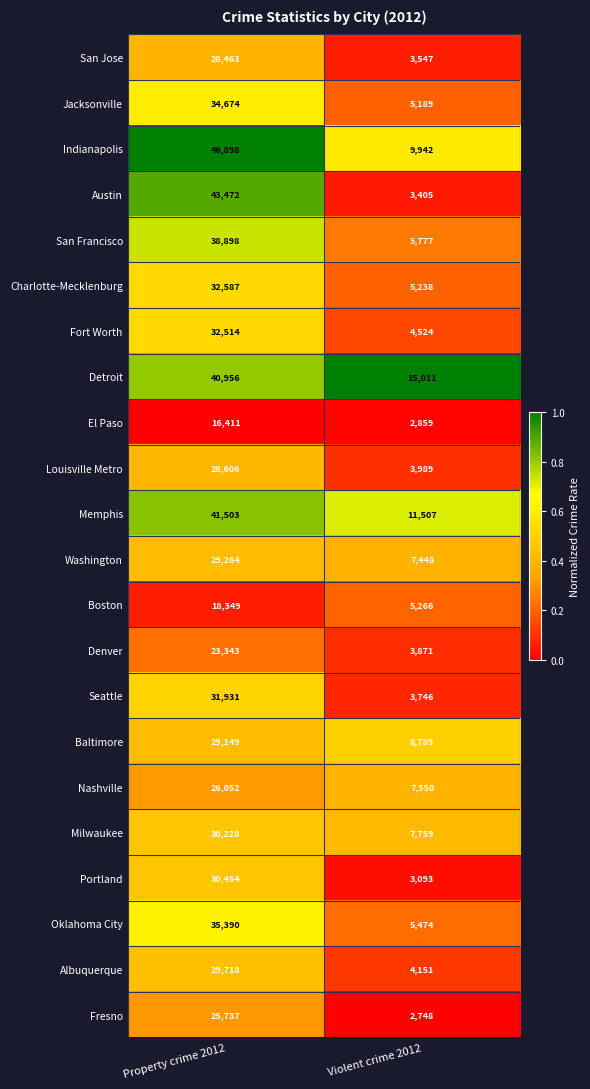

How many categories are shown in the chart?

2